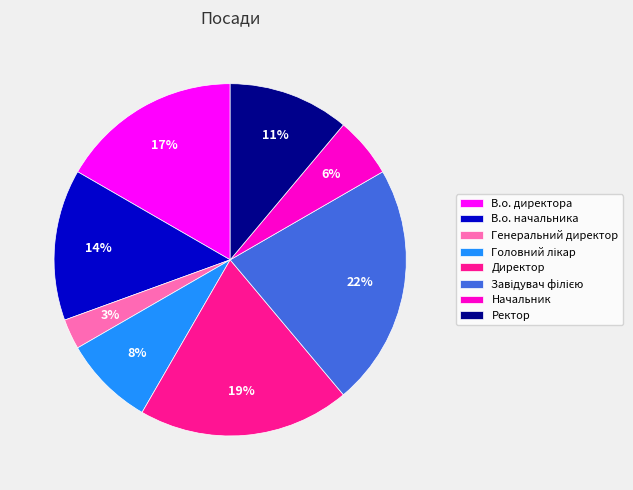

Is there any slice that represents more than half of the pie?

No